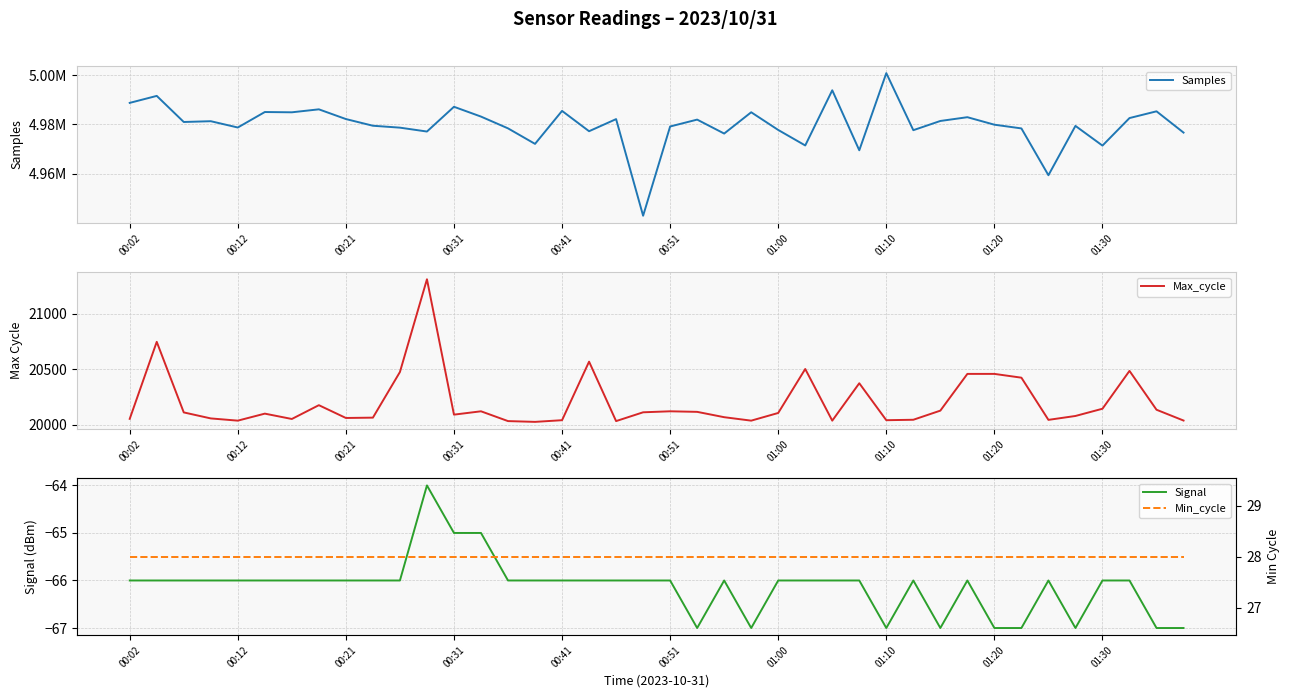

What are all the series names shown in the legend?

Samples, Max_cycle, Signal, Min_cycle